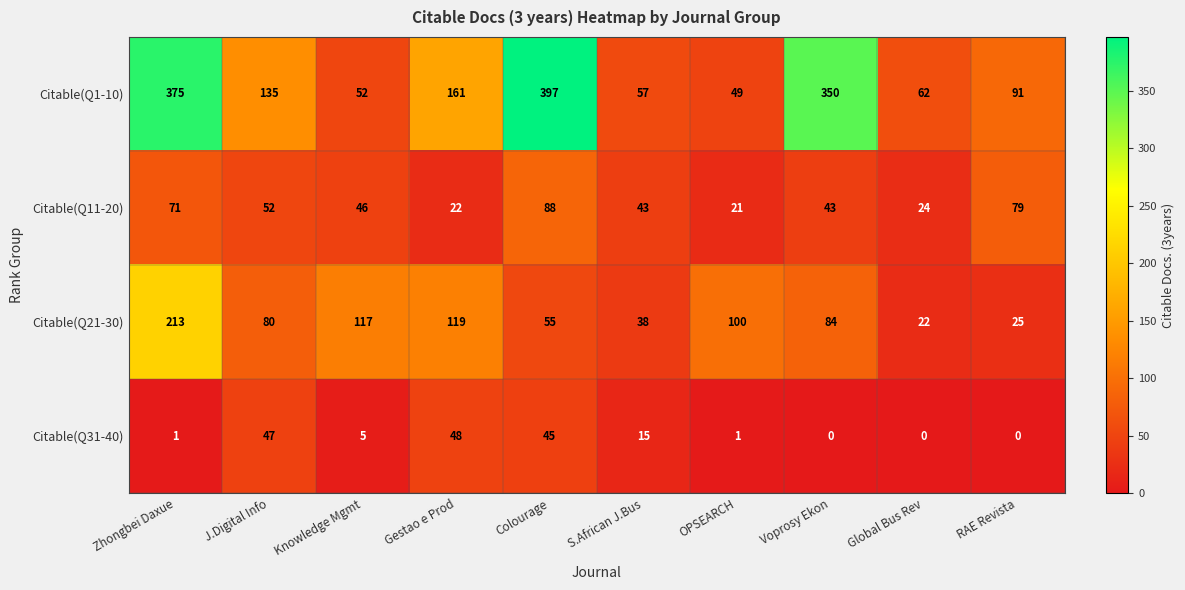

At which label does Citable(Q31-40) first exceed 5?

J.Digital Info